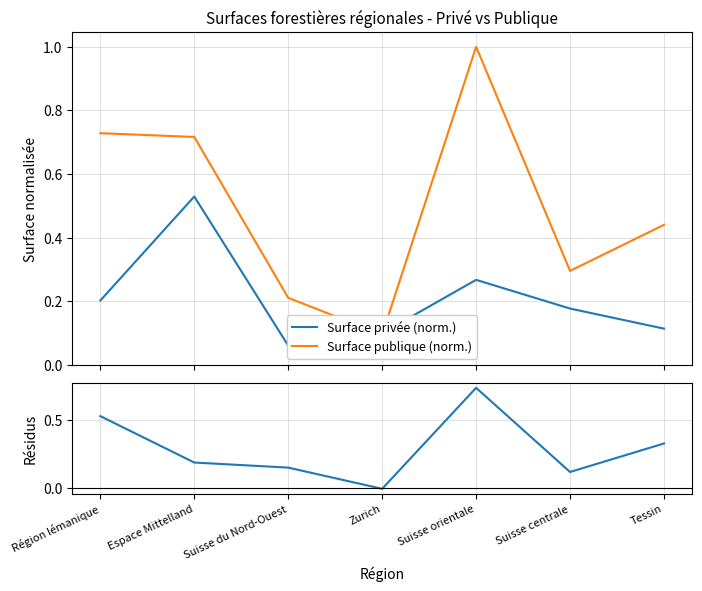

Where is the first local maximum for Surface publique (norm.)?

Suisse orientale